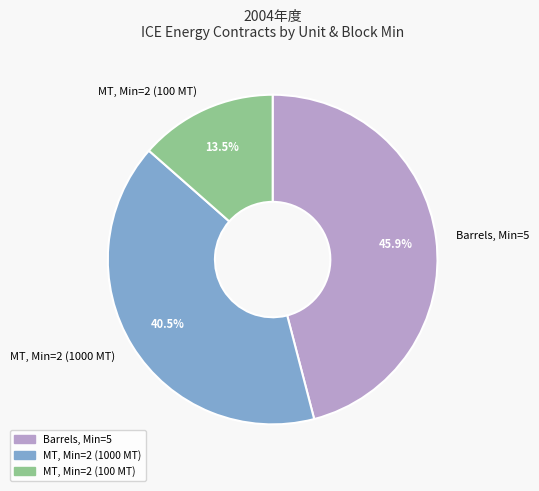

What percentage is NOT represented by MT, Min=2 (100 MT)?

86.5%